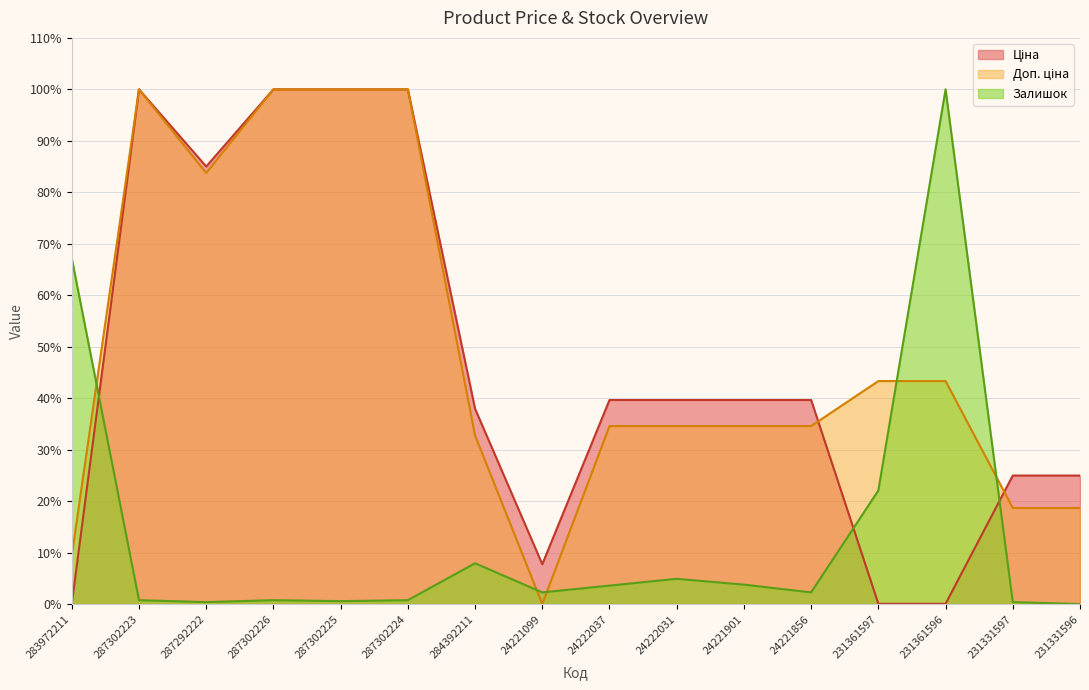

What is the label of the 8th point from the right?

24222037